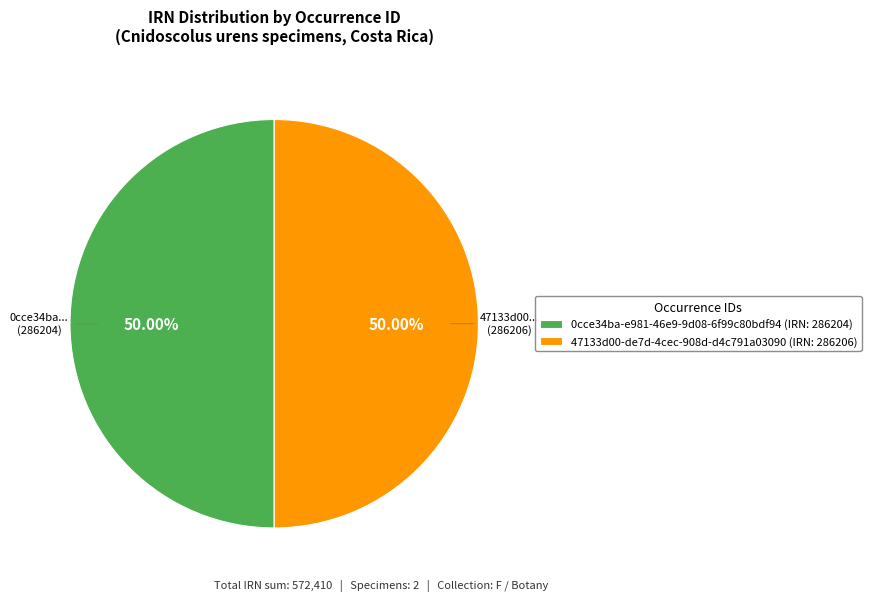

True or false: 0cce34ba-e981-46e9-9d08-6f99c80bdf94 accounts for 50% of the total.

True